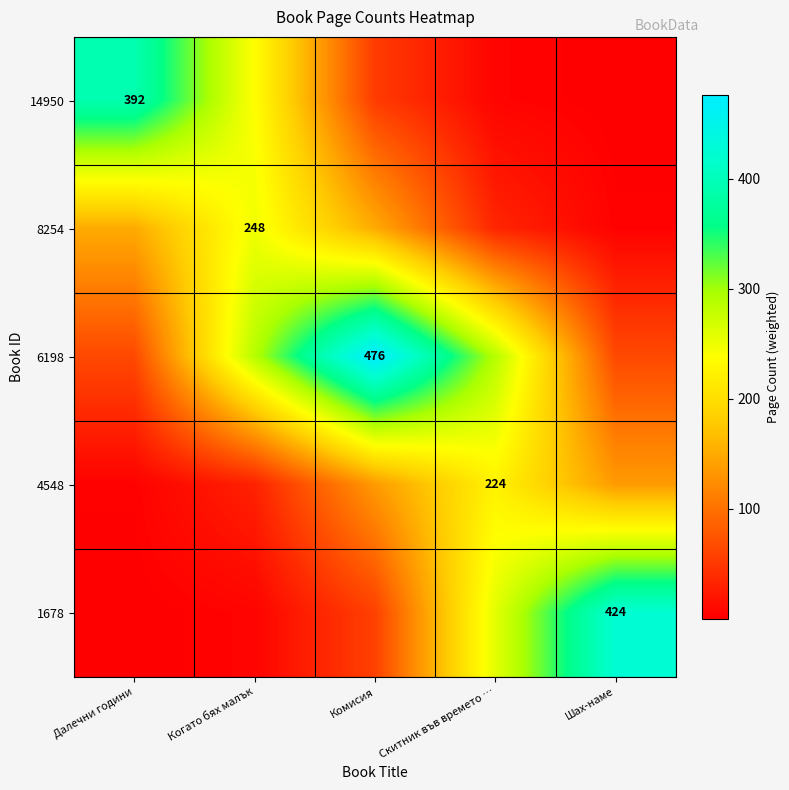

How many data points in 4548 are less than 135?

2